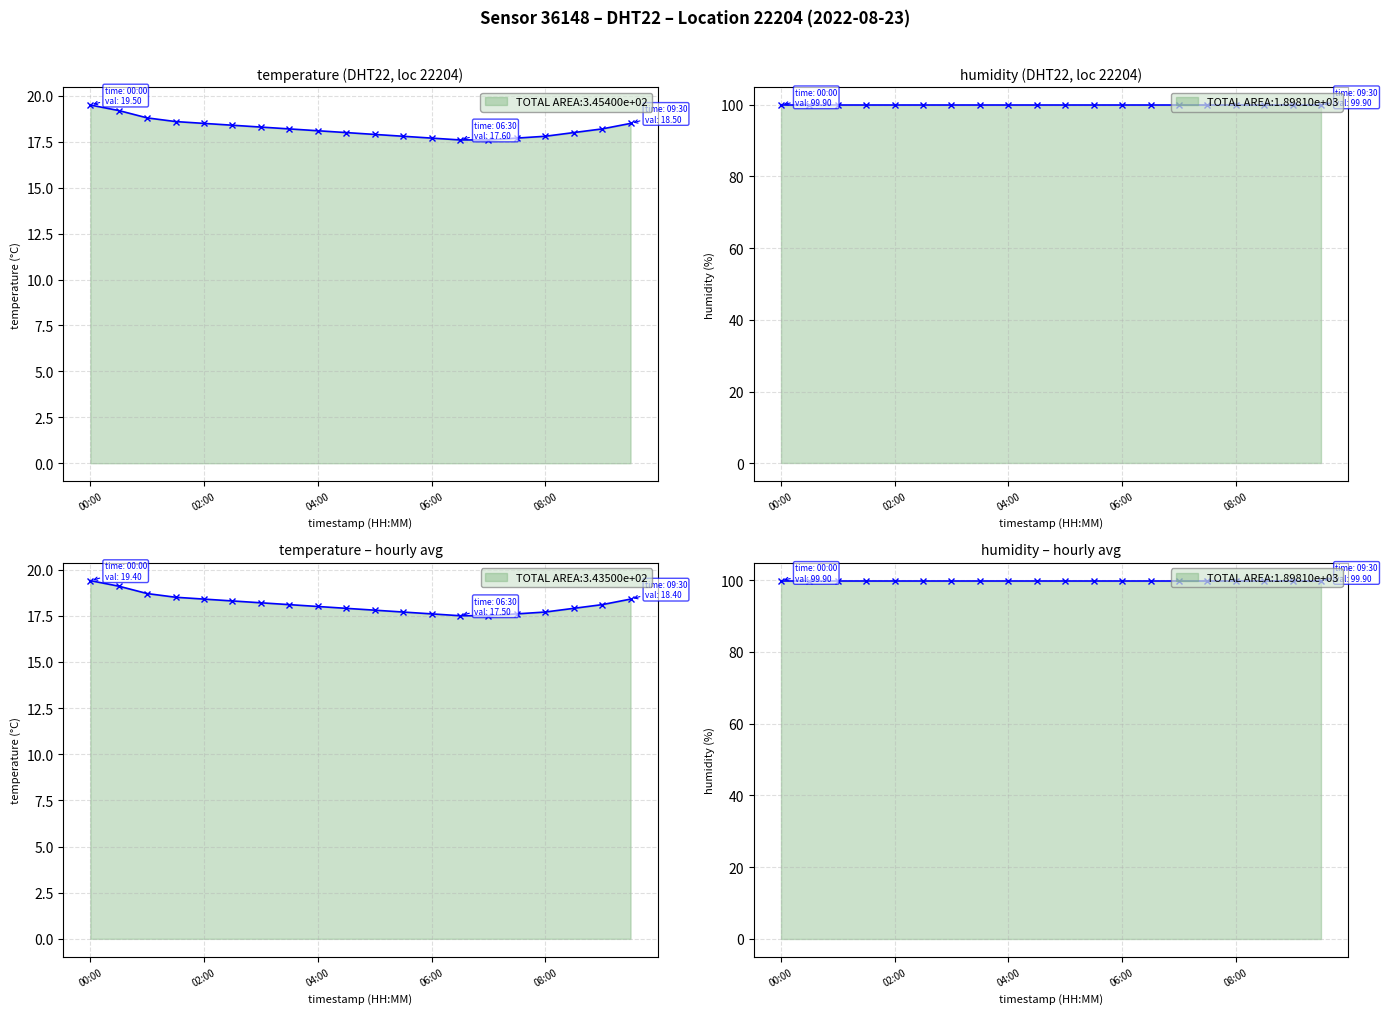

What is the label of the 5th point from the right?

07:30